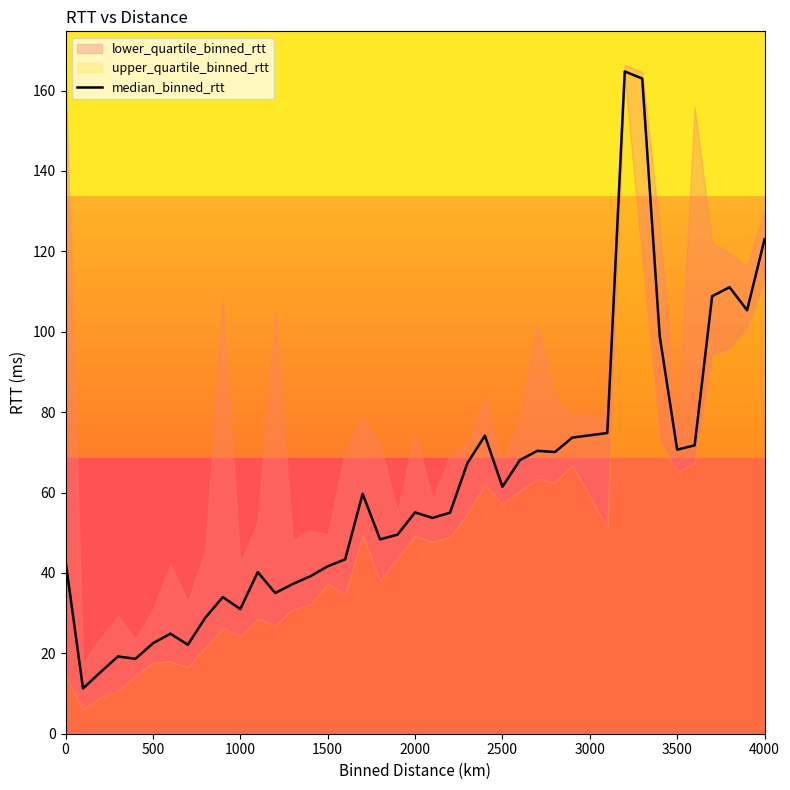

The value of median_binned_rtt at 2500 is 61.4. True or false?

True